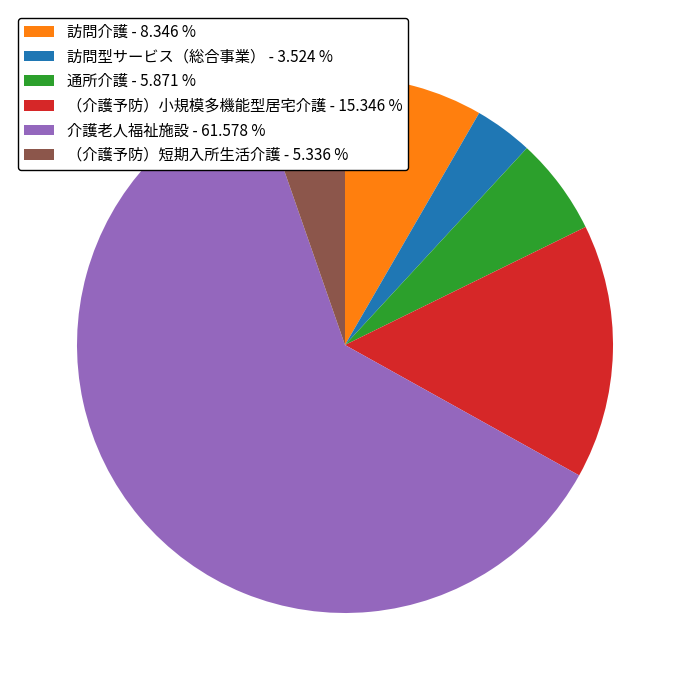

Does 通所介護 - 5.871 % represent more than half of the total?

No